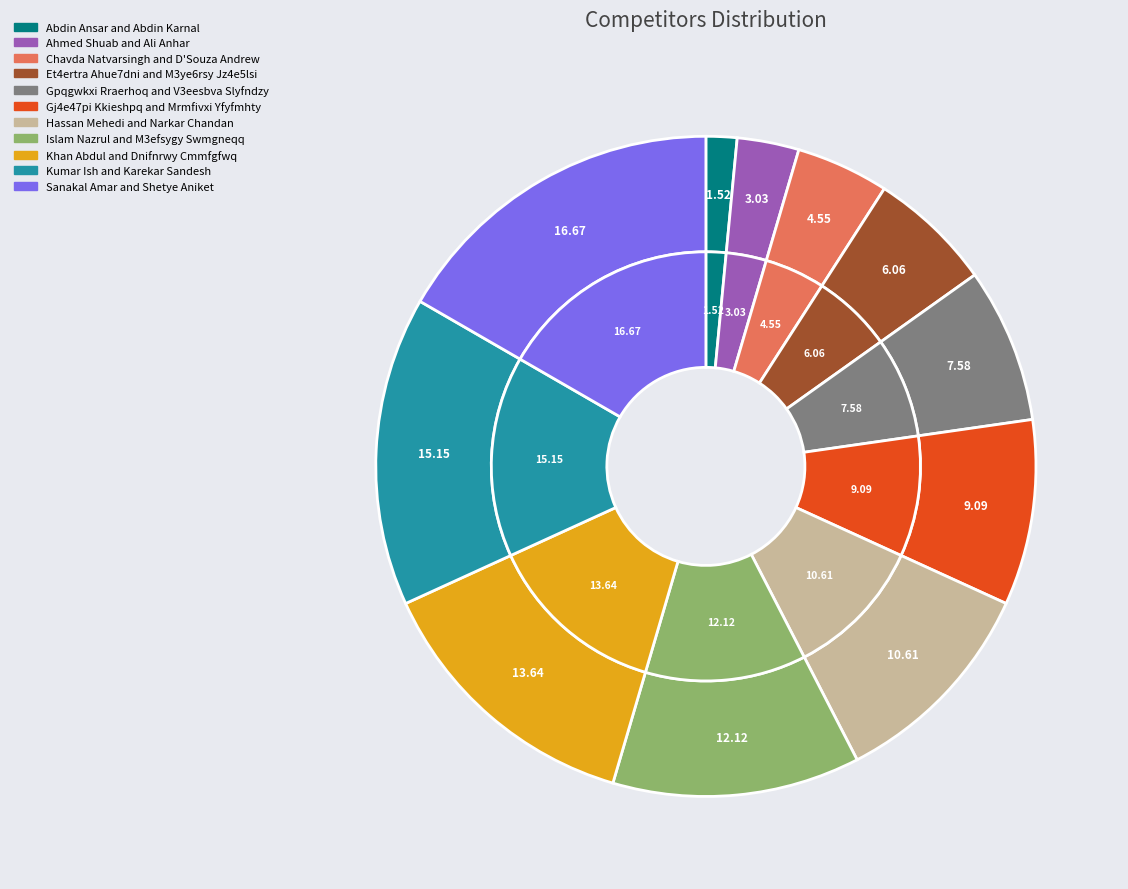

Which slice is the smallest?

Abdin Ansar and Abdin Karnal